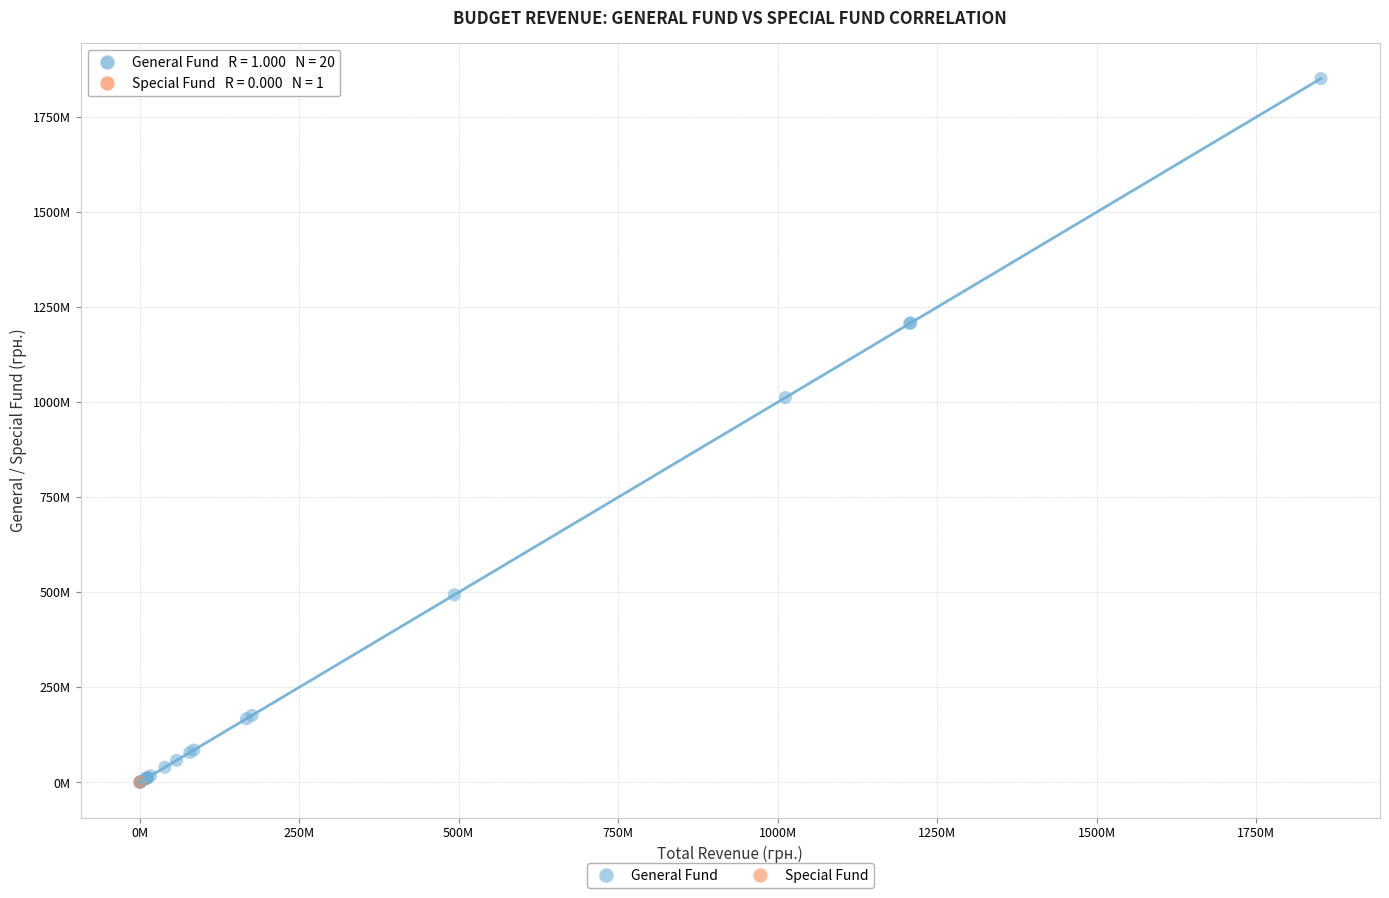

What are all the series names shown in the legend?

General Fund, Special Fund